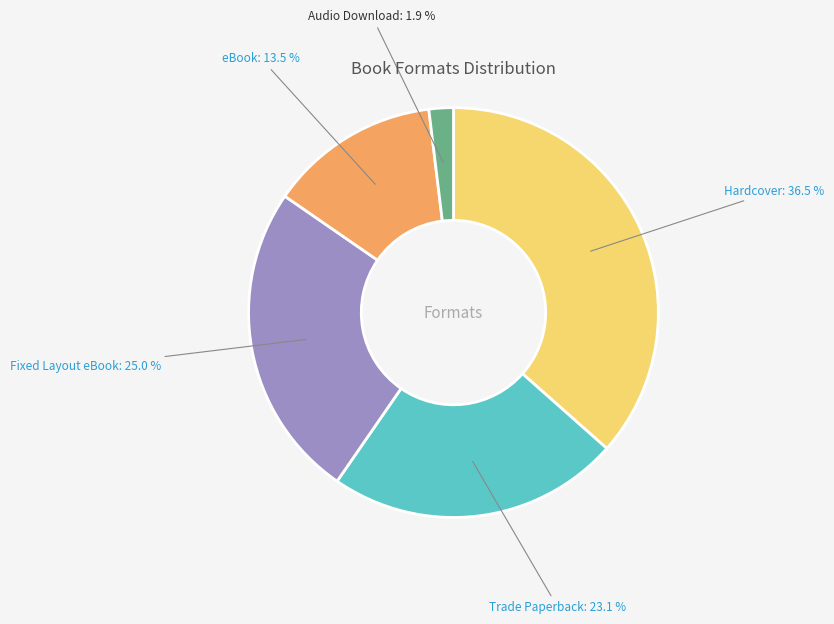

Does Fixed Layout eBook represent more than half of the total?

No